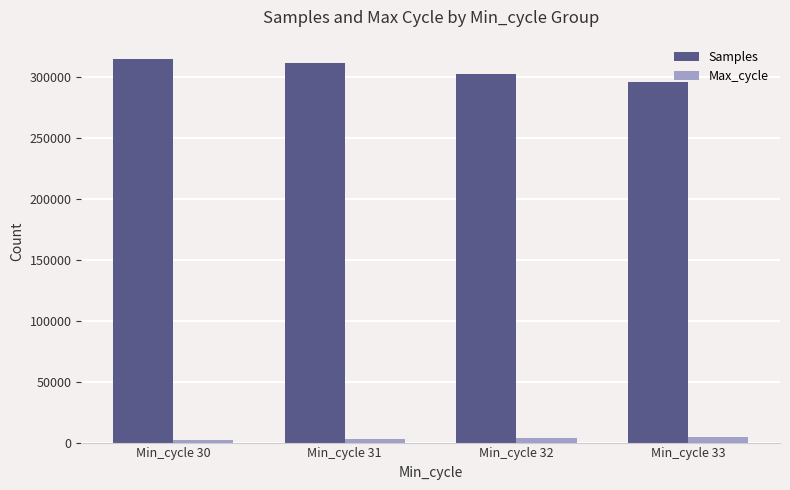

How many data points in Samples are less than 310889?

2